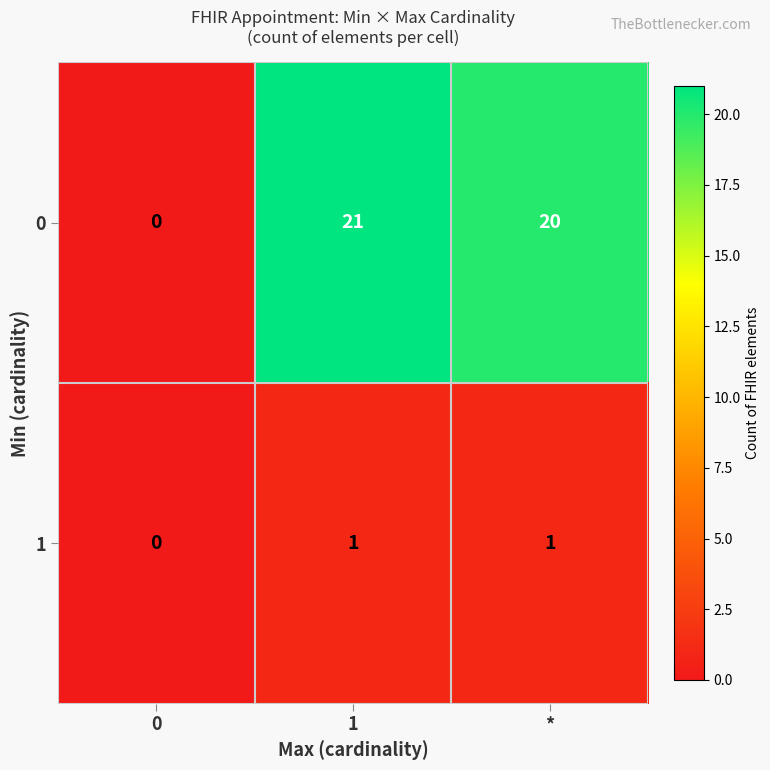

The value of 1 at 0 is 0. True or false?

True